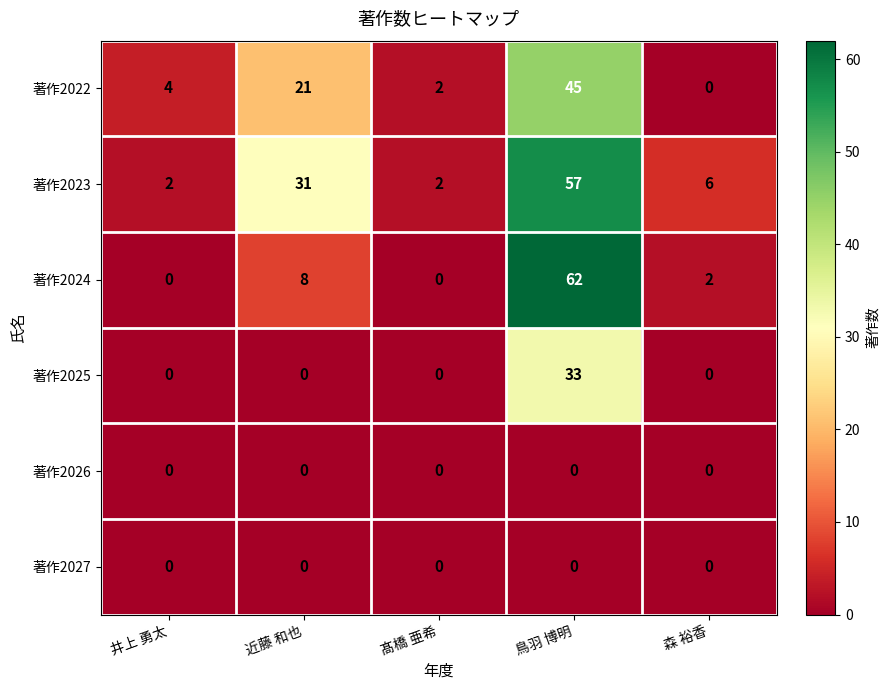

At which category does the chart reach its peak across all series?

鳥羽 博明